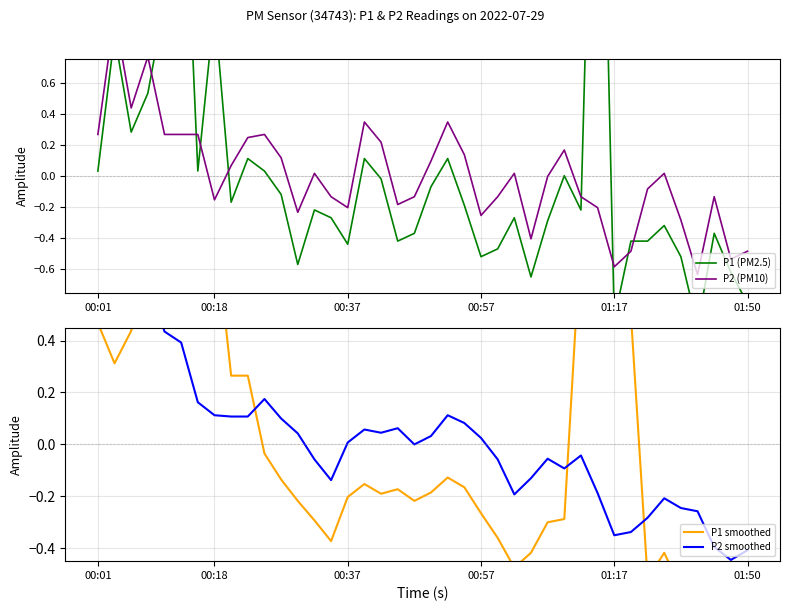

What is the total value across all series at 17?

0.1